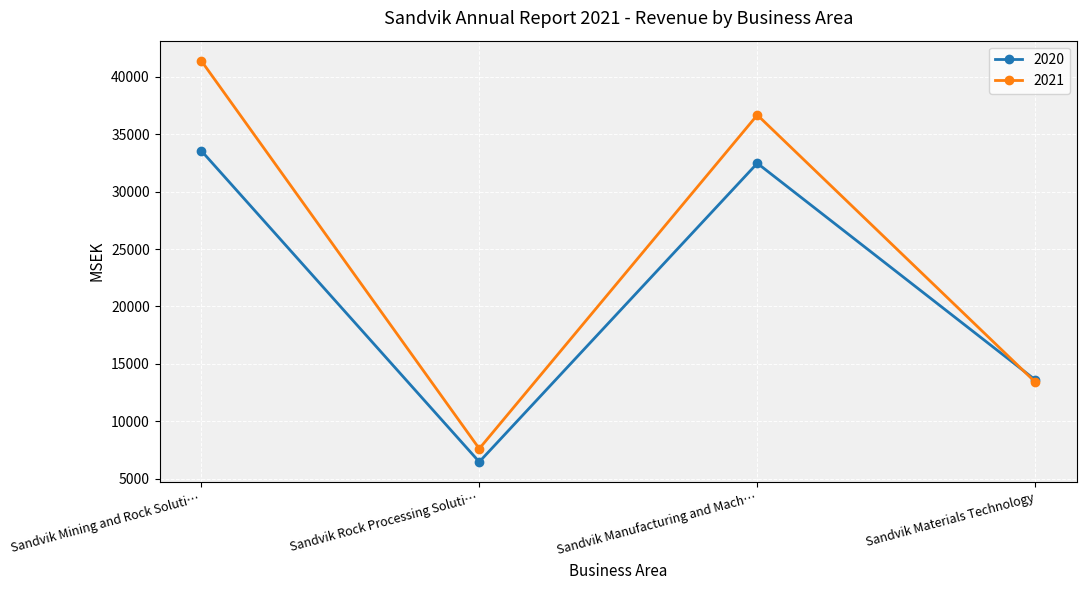

True or false: 2020 has more than 1 interior local peaks.

False